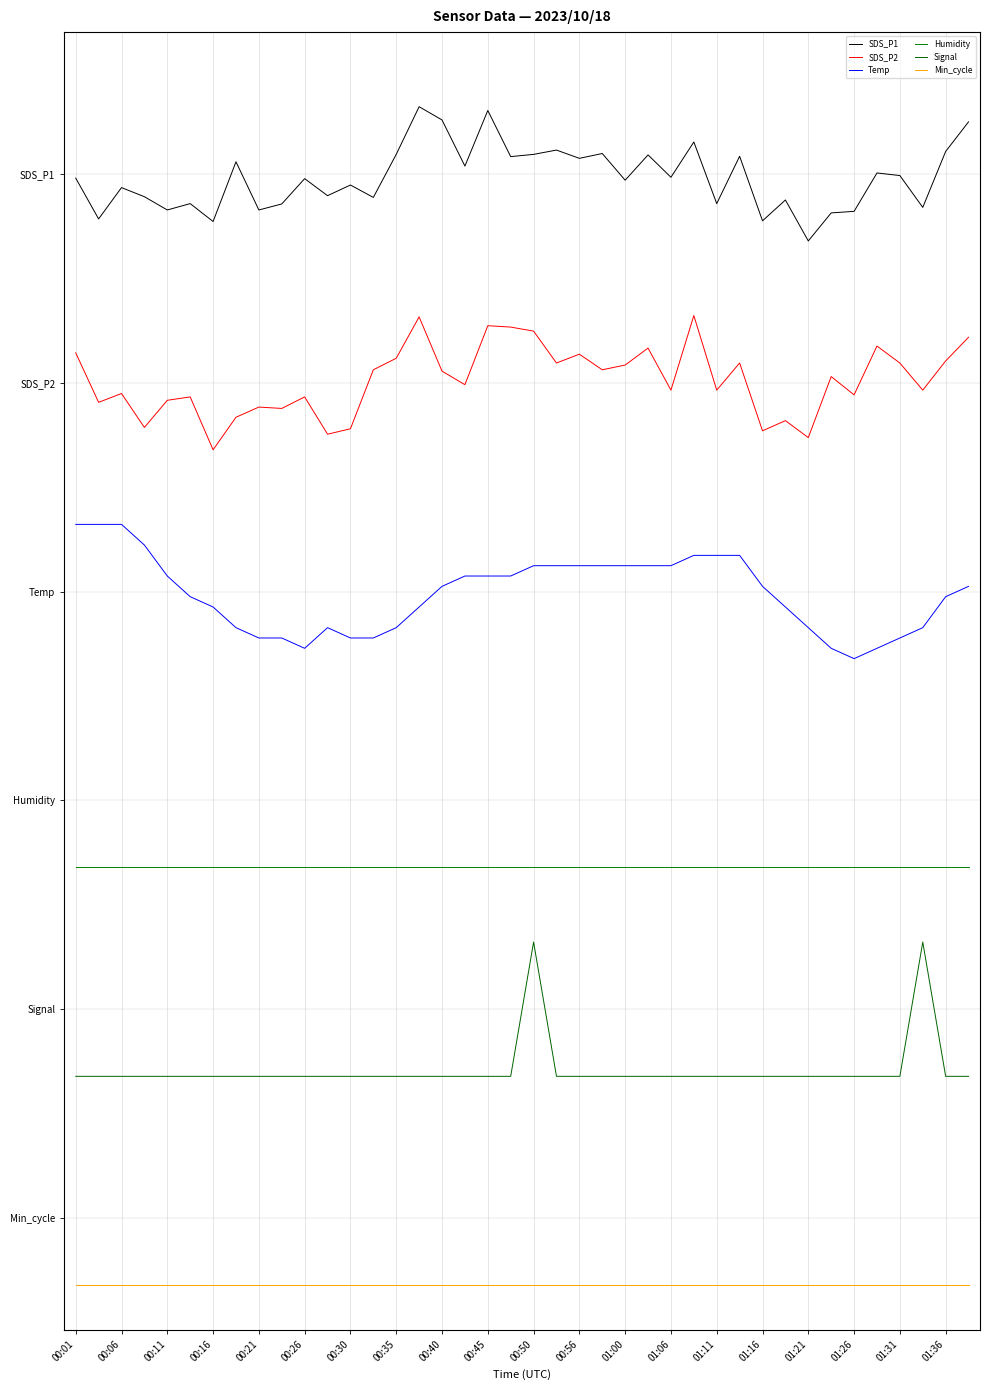

At which category does the chart reach its minimum across all series?

00:01